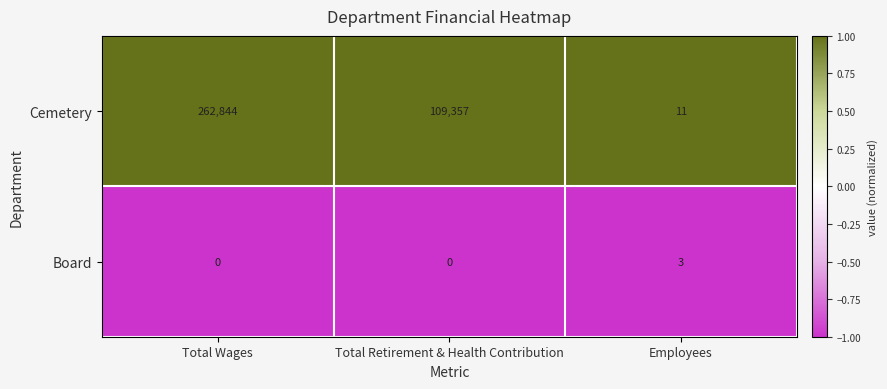

Reading right to left, transcribe all the data shown in this chart.

Cemetery: Employees=11	Total Retirement & Health Contribution=109357	Total Wages=262844
Board: Employees=3	Total Retirement & Health Contribution=0	Total Wages=0